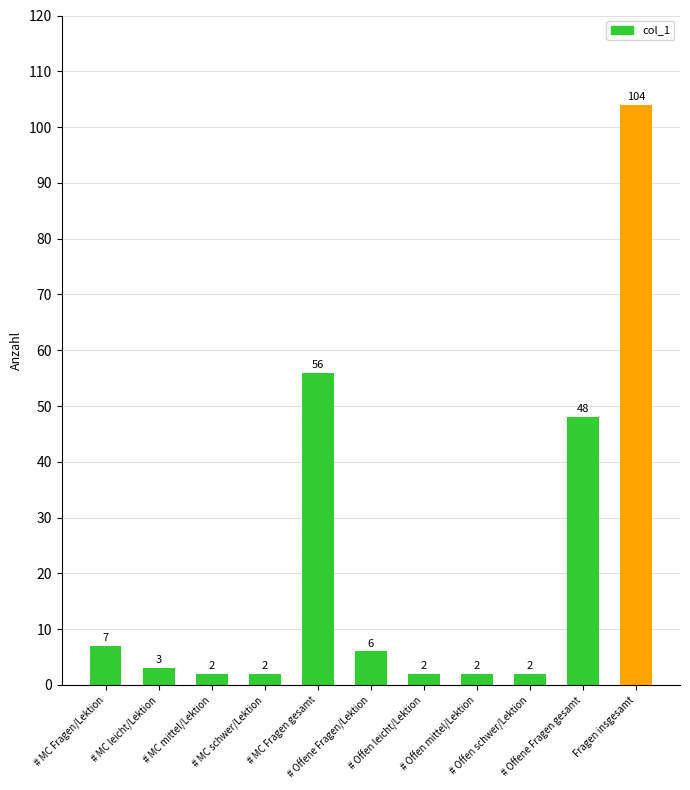

Reading left to right, what are all the values shown in this chart?

7	3	2	2	56	6	2	2	2	48	104